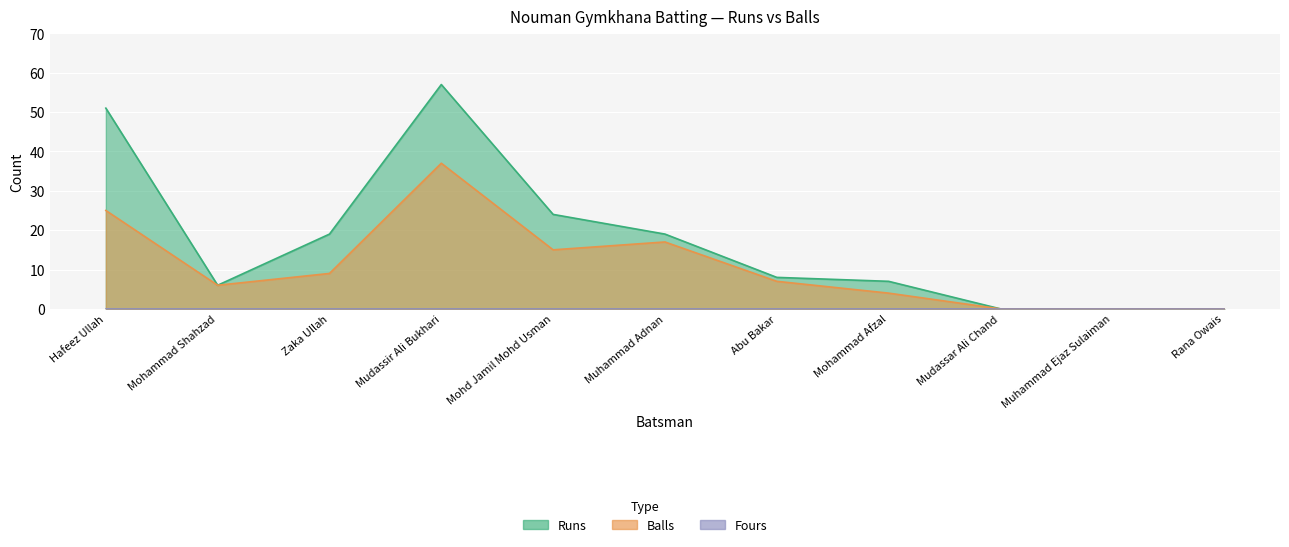

True or false: Balls has a value of 10 at Mohammad Shahzad.

False